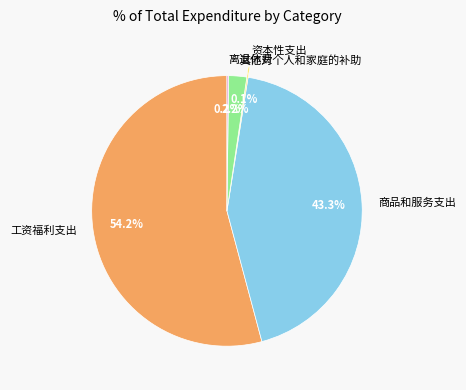

To the nearest percent, what portion does 其他对个人和家庭的补助 represent?

2%